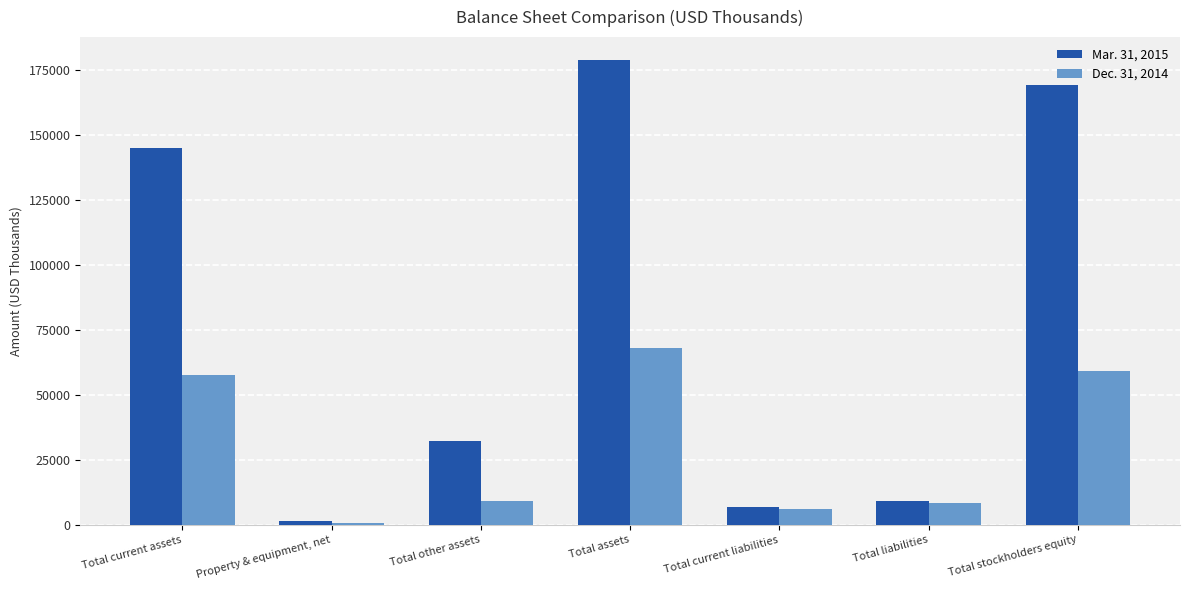

What is the approximate value of Mar. 31, 2015 at Total current assets, to the nearest 10?

145070